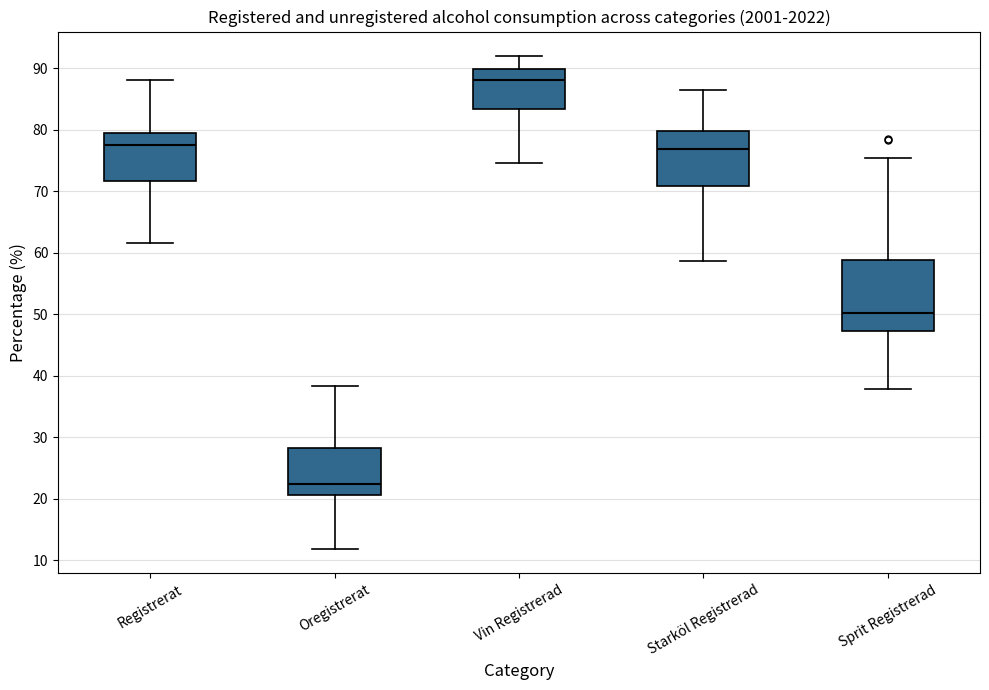

Reading left to right, transcribe this box plot: for each box, give where its median line is, the range the box spans, and where its two whiskers end, as read against the y-axis. The values are not printed on the chart, so give them approximately, as read against the axis.

Registrerat: median 78, box 72 to 79, whiskers 62 to 88
Oregistrerat: median 22, box 21 to 28, whiskers 12 to 38
Vin Registrerad: median 88, box 83 to 90, whiskers 75 to 92
Starköl Registrerad: median 77, box 71 to 80, whiskers 59 to 87
Sprit Registrerad: median 50, box 47 to 59, whiskers 38 to 75